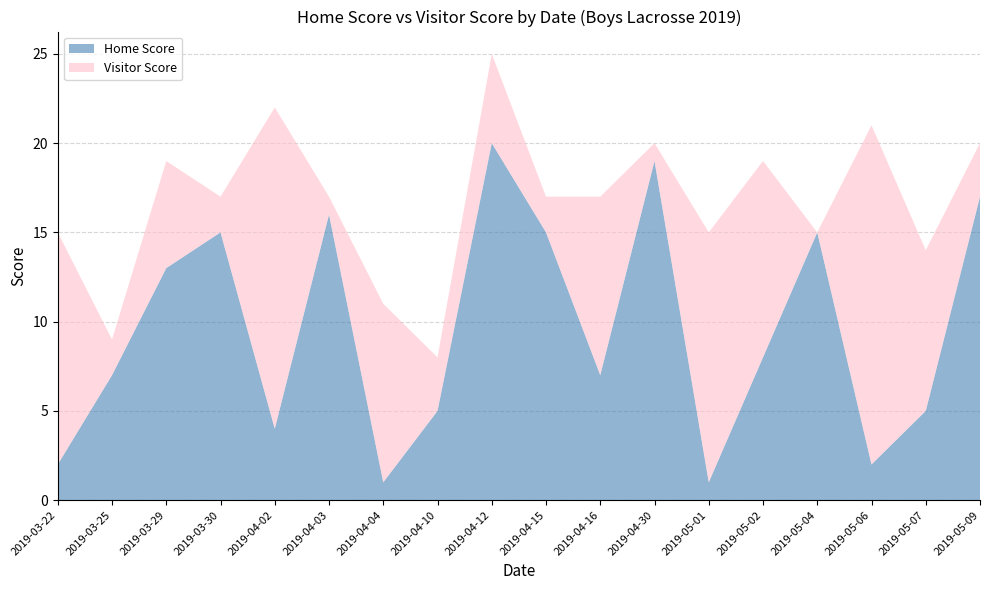

Reading left to right, transcribe all the data shown in this chart.

Home Score: 2019-03-22=2	2019-03-25=7	2019-03-29=13	2019-03-30=15	2019-04-02=4	2019-04-03=16	2019-04-04=1	2019-04-10=5	2019-04-12=20	2019-04-15=15	2019-04-16=7	2019-04-30=19	2019-05-01=1	2019-05-02=8	2019-05-04=15	2019-05-06=2	2019-05-07=5	2019-05-09=17
Visitor Score: 2019-03-22=13	2019-03-25=2	2019-03-29=6	2019-03-30=2	2019-04-02=18	2019-04-03=1	2019-04-04=10	2019-04-10=3	2019-04-12=5	2019-04-15=2	2019-04-16=10	2019-04-30=1	2019-05-01=14	2019-05-02=11	2019-05-04=0	2019-05-06=19	2019-05-07=9	2019-05-09=3